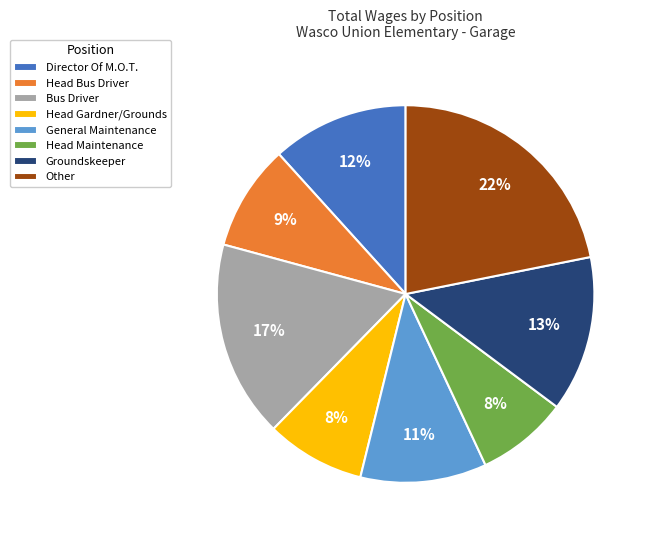

To the nearest percent, what is the combined percentage of Other and Groundskeeper?

35%